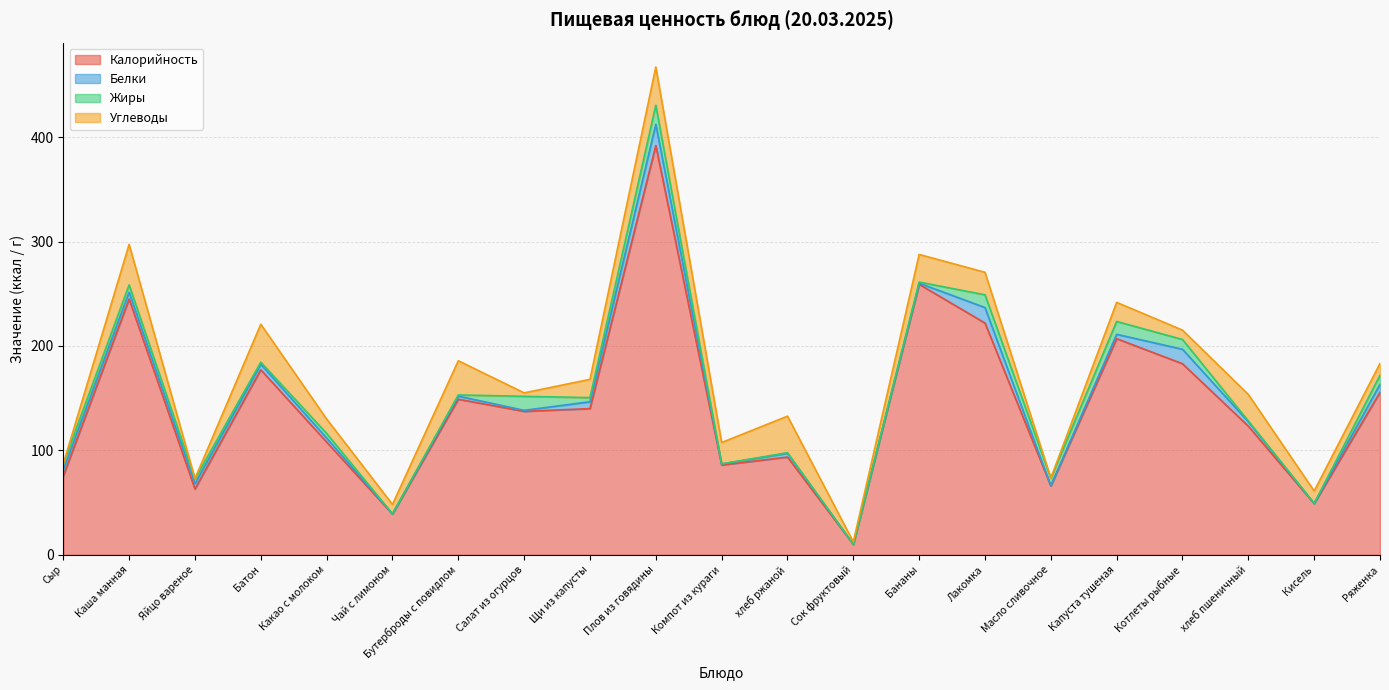

True or false: Углеводы and Белки cross at least once.

True